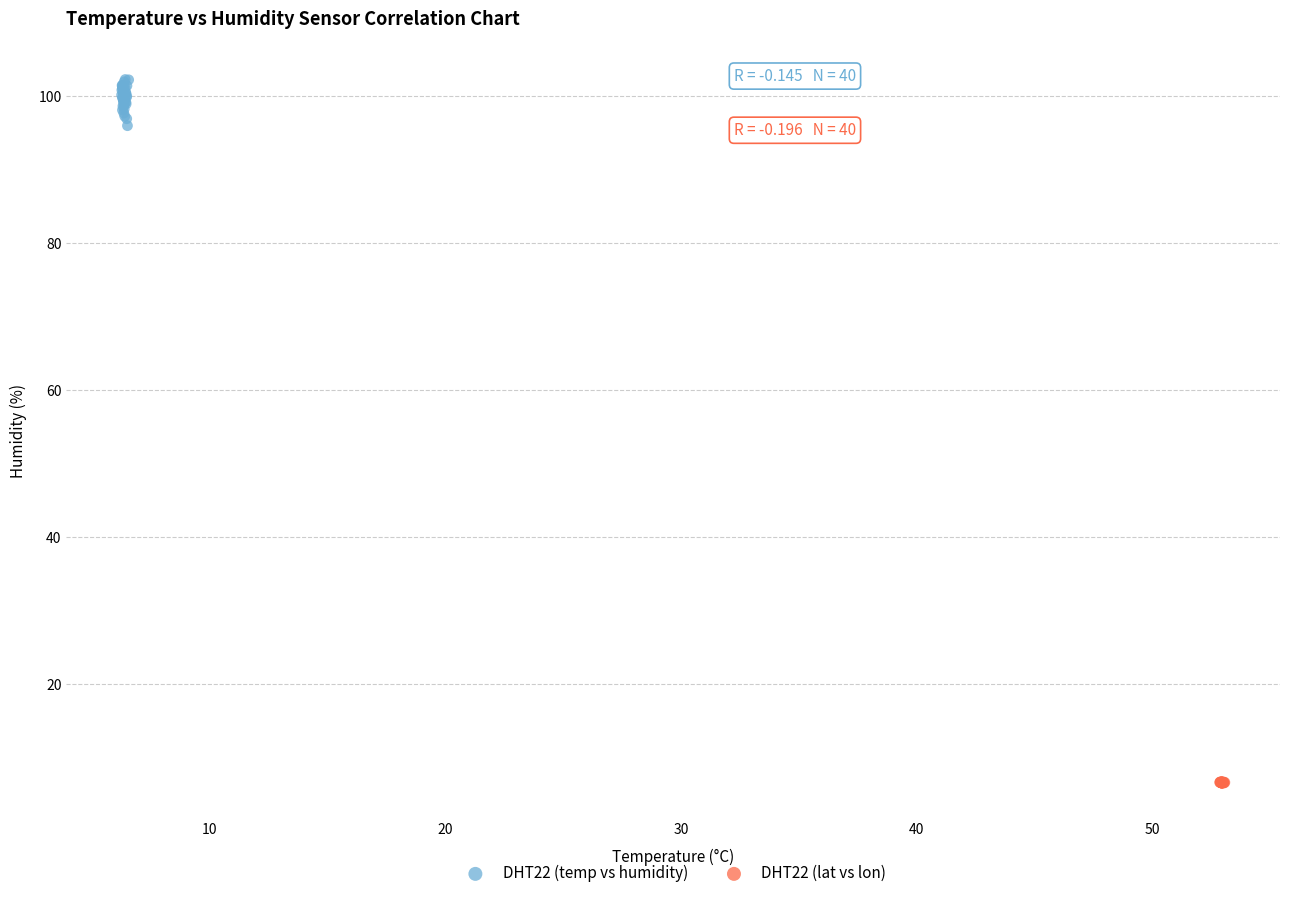

Which series reaches the minimum Y coordinate?

DHT22 (lat vs lon)